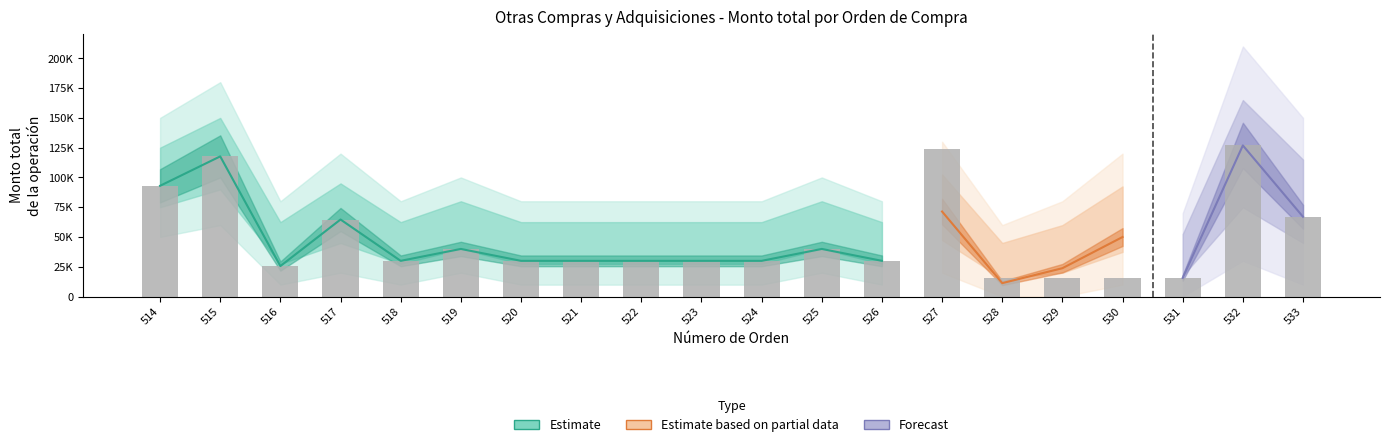

At which category does the chart reach its minimum across all series?

528